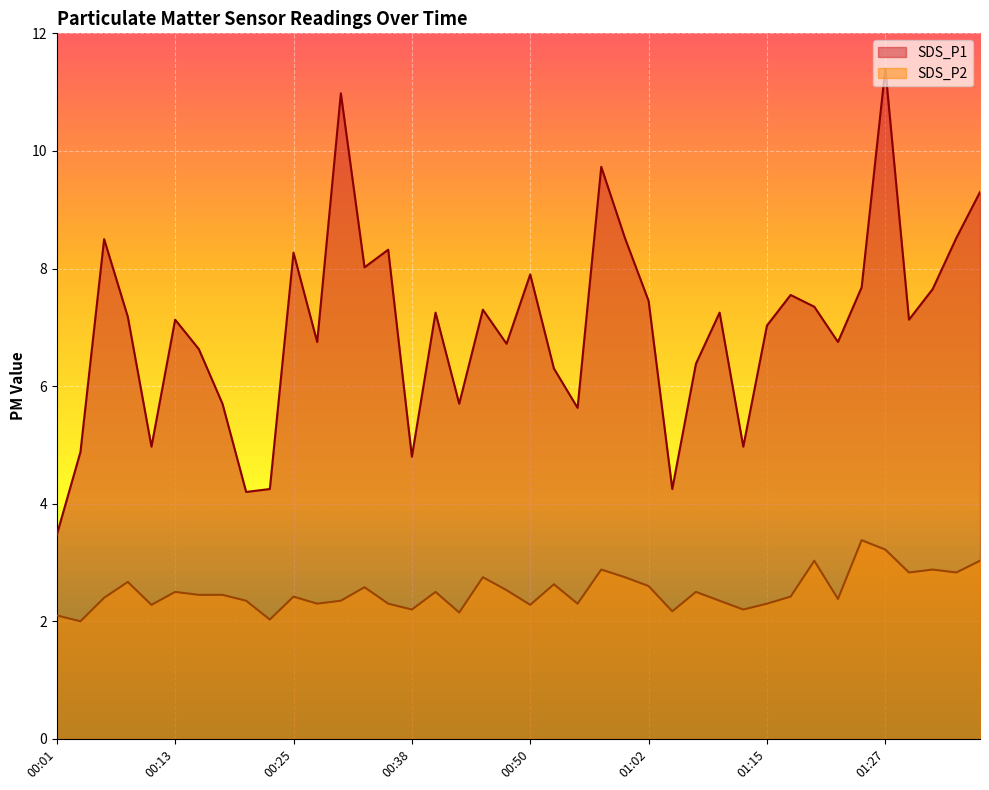

Where is SDS_P2 nearest to the value 2?

00:03